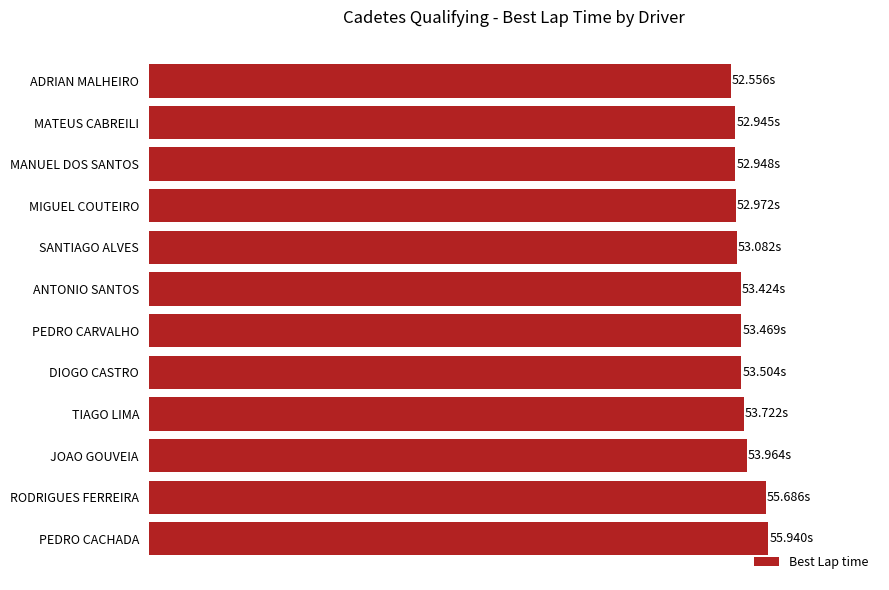

What is the difference between the maximum and minimum values?

3.4